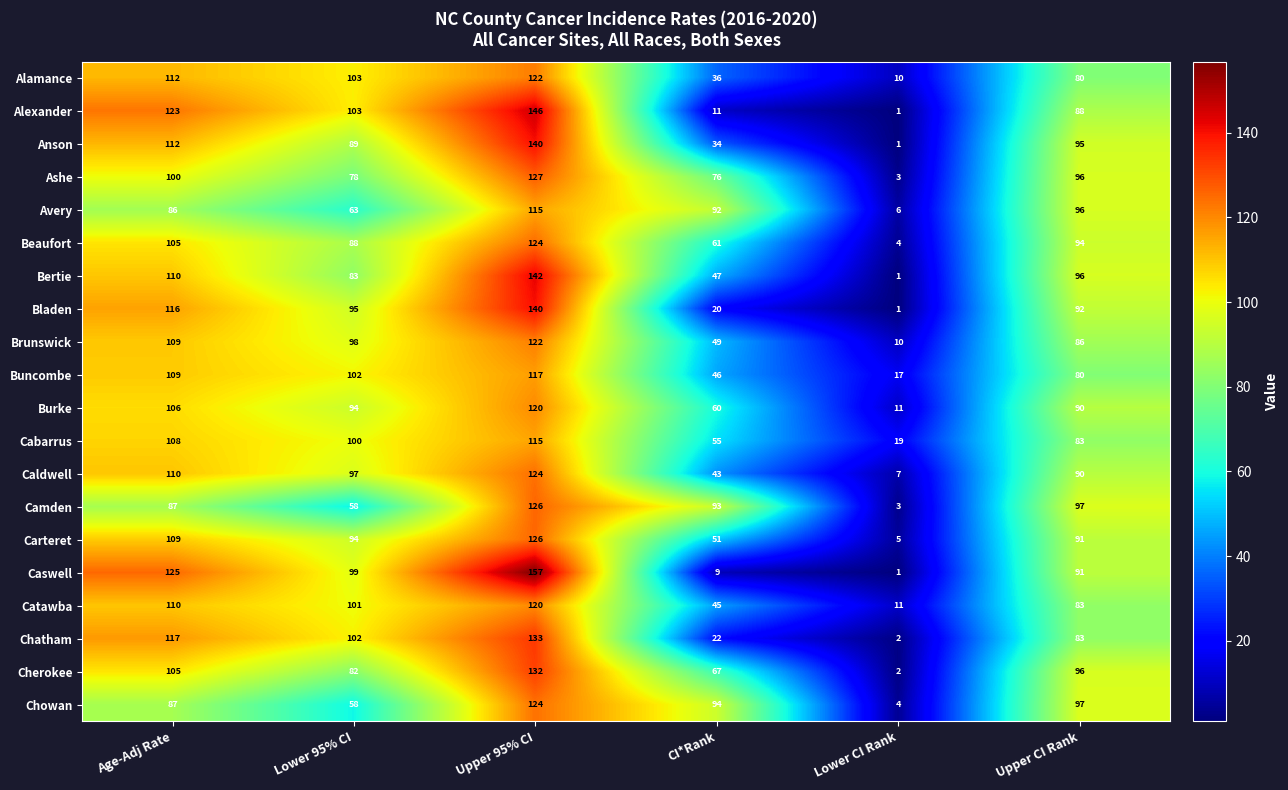

At which label does Cherokee reach its peak?

Upper 95% CI